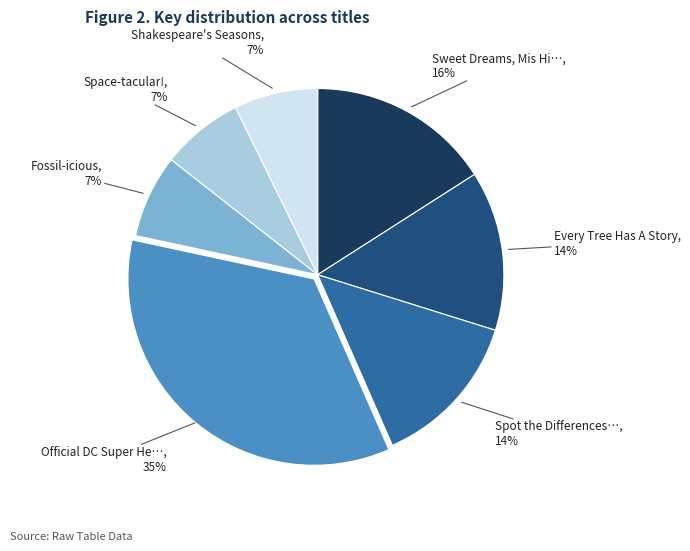

Is there any slice that represents more than half of the pie?

No